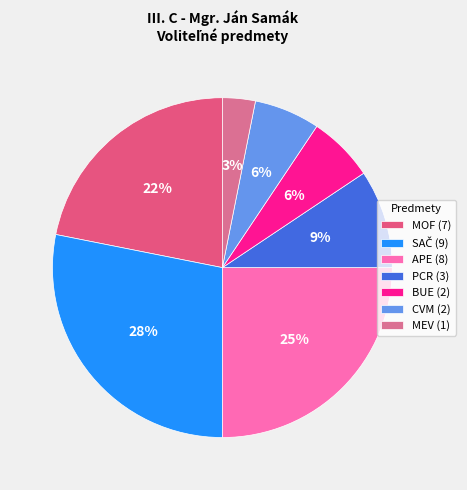

Count the number of slices in the pie.

7